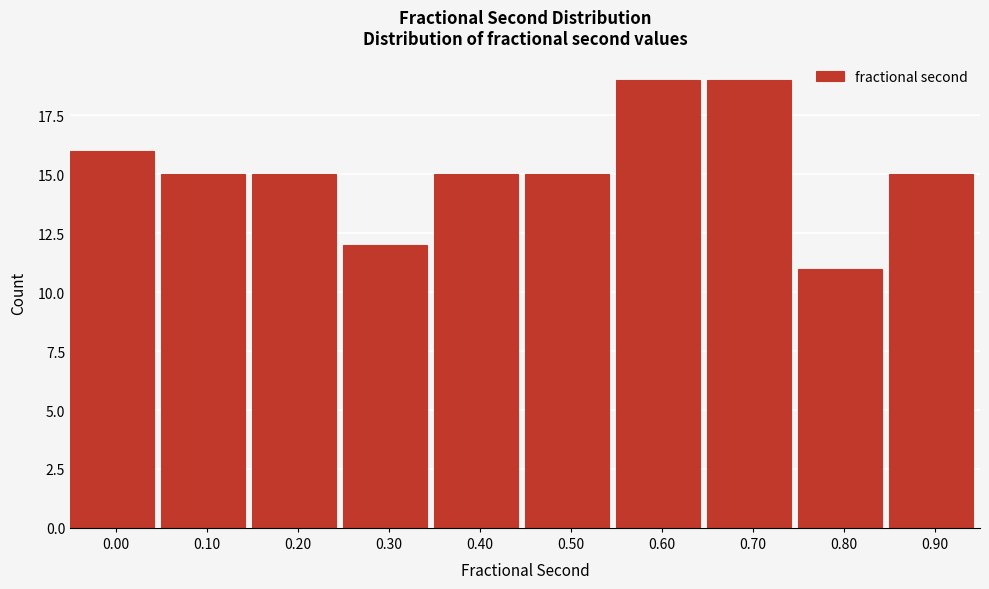

Reading left to right, list all the values displayed in this chart.

0.00=16	0.10=15	0.20=15	0.30=12	0.40=15	0.50=15	0.60=19	0.70=19	0.80=11	0.90=15